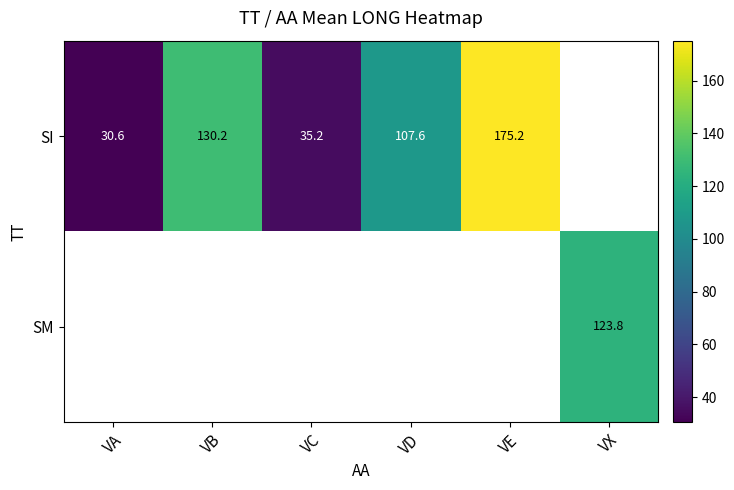

What is the maximum value for SI?

175.2